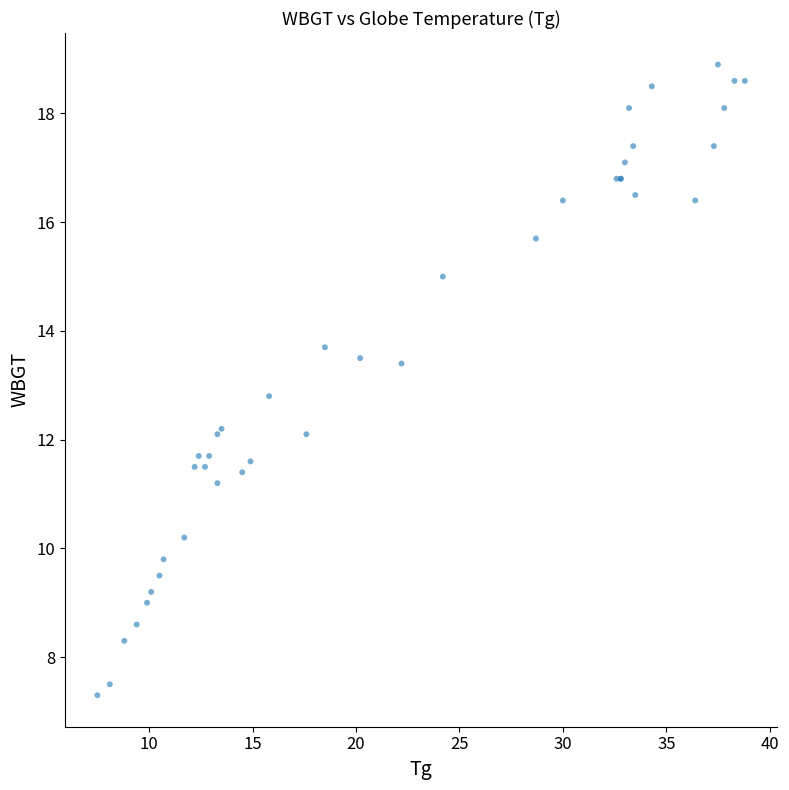

What Y value in the scatter plot is closest to 13?

12.8